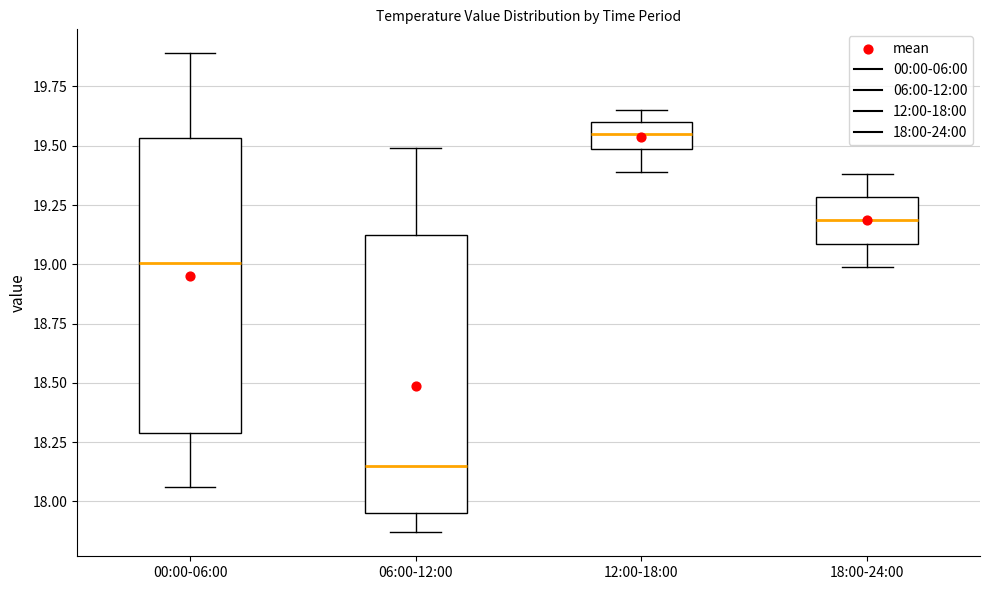

Comparing the boxes themselves (not the whiskers), which one is the tallest?

00:00-06:00